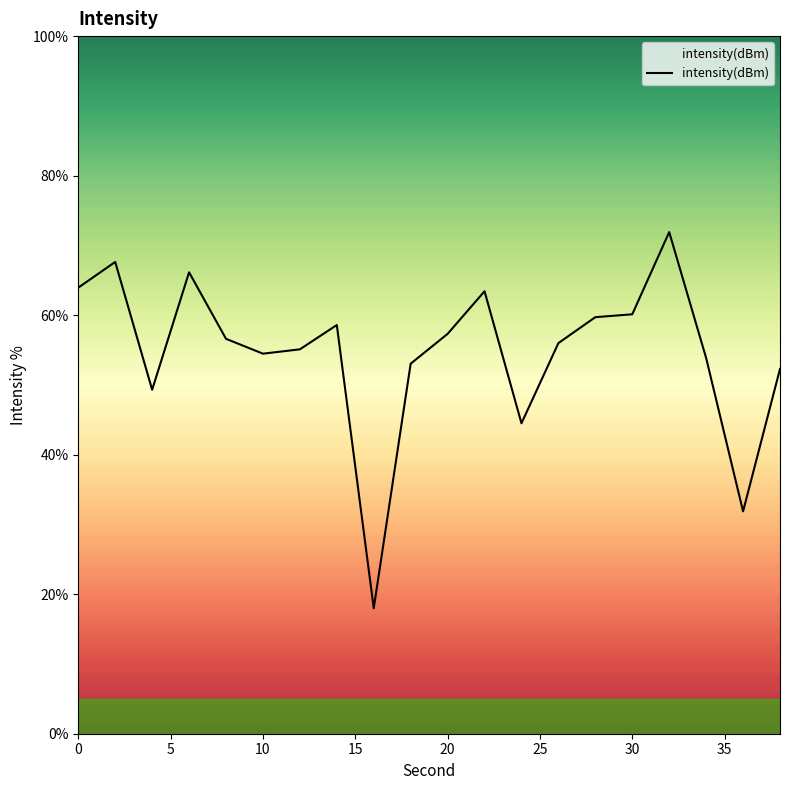

What is the smallest value displayed?

18.0